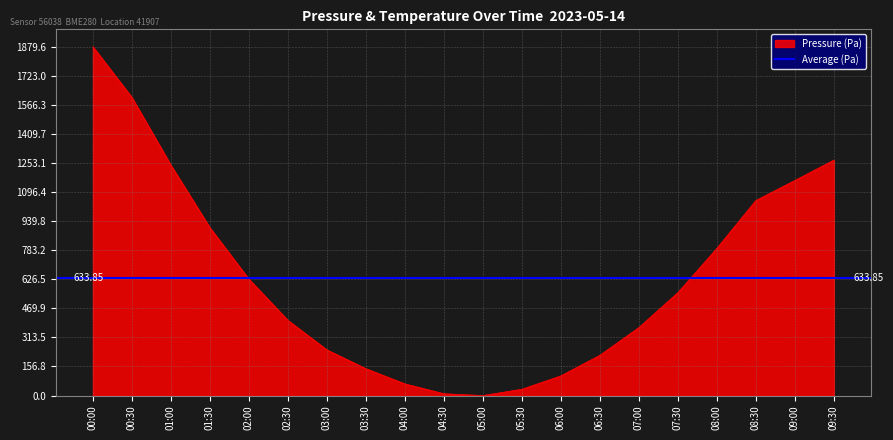

At which category does the chart reach its peak across all series?

00:00